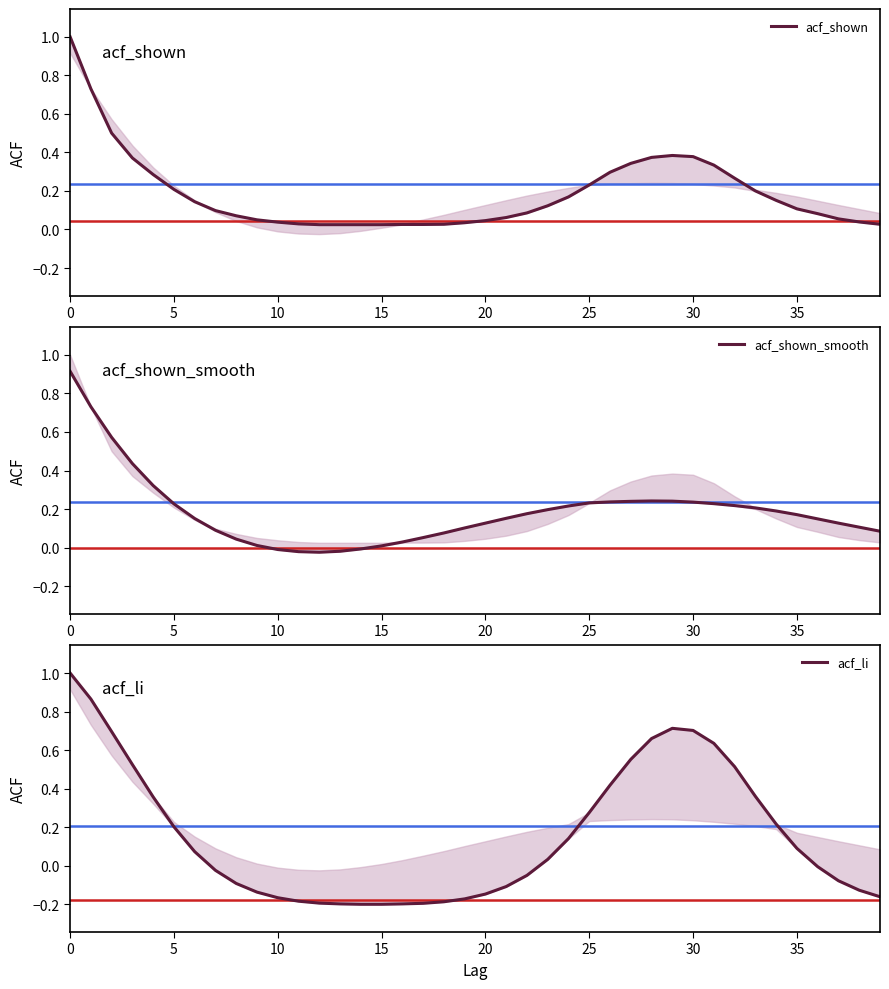

True or false: acf_shown_smooth and acf_shown cross at least once.

True